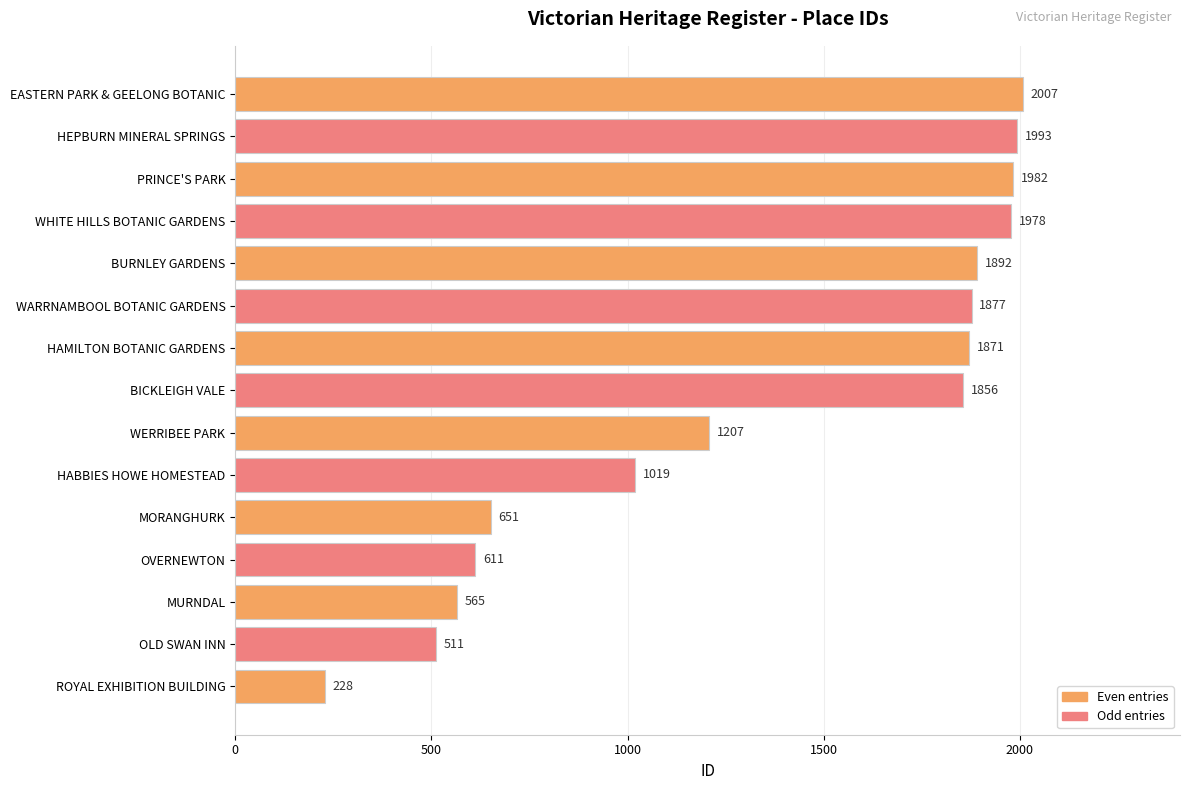

True or false: the data shows 1856 at BICKLEIGH VALE.

True